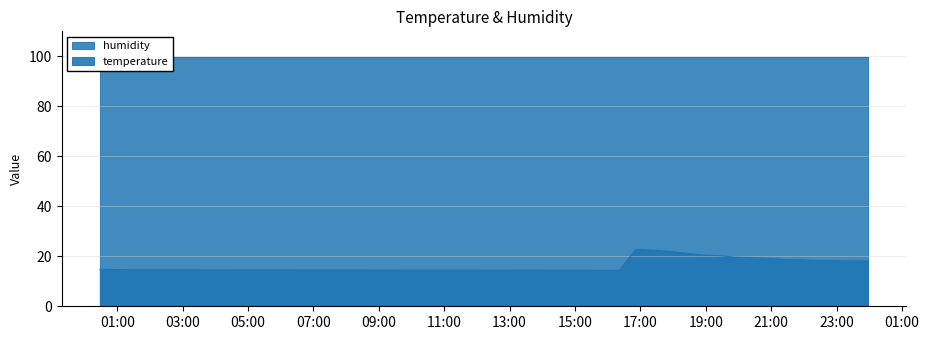

List the labels in order of value, smallest first.

2022-10-17T16:21:25, 2022-10-17T01:29:04, 2022-10-17T00:58:35, 2022-10-17T00:28:12, 2022-10-17T23:27:00, 2022-10-17T23:57:23, 2022-10-17T22:56:36, 2022-10-17T22:26:12, 2022-10-17T21:55:49, 2022-10-17T21:25:25, 2022-10-17T20:55:02, 2022-10-17T20:24:38, 2022-10-17T19:54:15, 2022-10-17T19:23:51, 2022-10-17T18:53:26, 2022-10-17T18:23:03, 2022-10-17T17:52:39, 2022-10-17T17:22:13, 2022-10-17T16:51:49